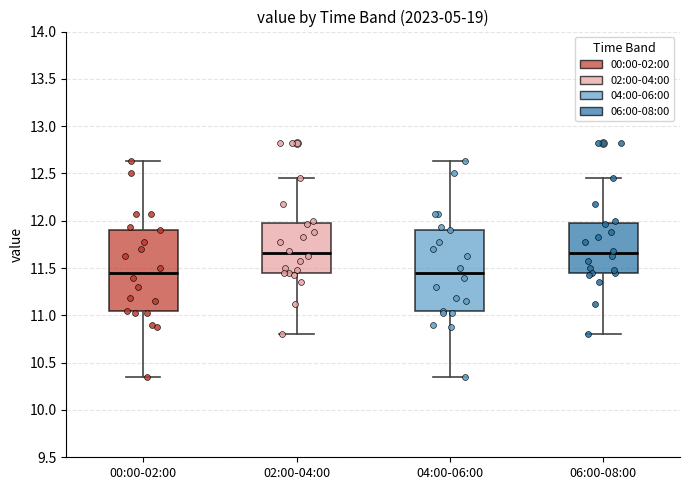

Reading left to right, read every box against the y-axis: the position of its median line, the range the box covers, and the ends of its whiskers. The values are not printed on the chart, so give them approximately, as read against the axis.

00:00-02:00: median 11.45, box 11.05 to 11.90, whiskers 10.35 to 12.65
02:00-04:00: median 11.65, box 11.45 to 12.00, whiskers 10.80 to 12.45
04:00-06:00: median 11.45, box 11.05 to 11.90, whiskers 10.35 to 12.65
06:00-08:00: median 11.65, box 11.45 to 12.00, whiskers 10.80 to 12.45